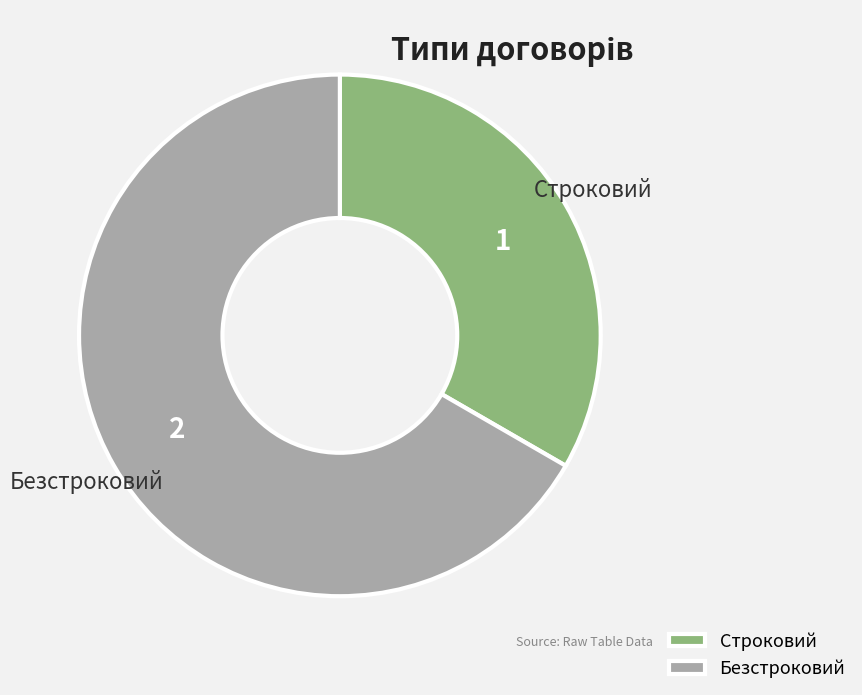

Combined, do Строковий and Безстроковий account for over 50%?

Yes